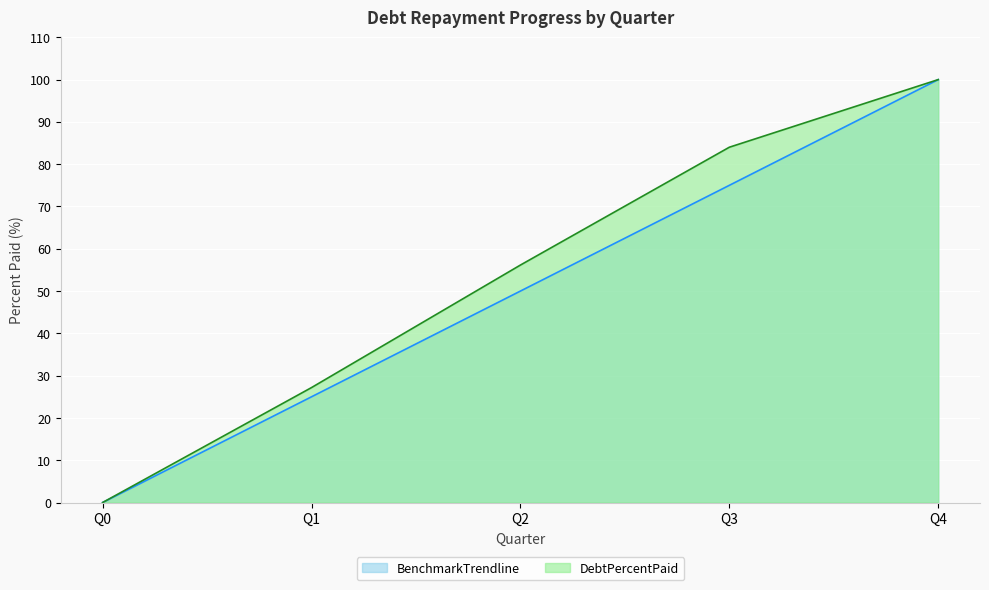

At how many categories does at least one series exceed 59?

2